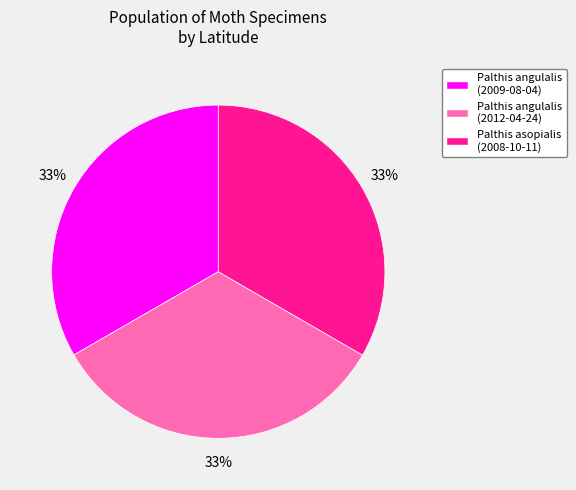

How many slices are in this pie chart?

3